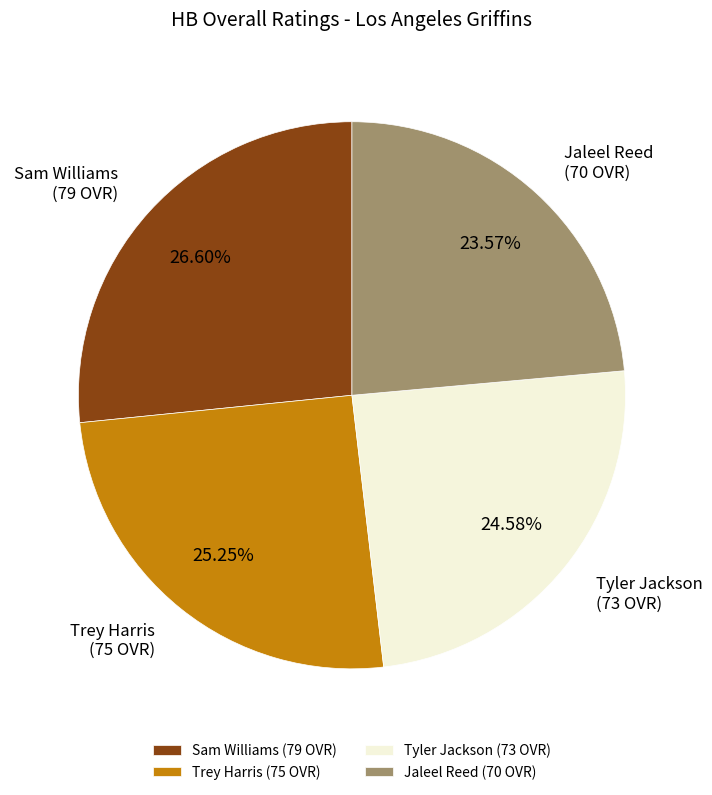

What percentage is the Sam Williams slice, to the nearest percent?

27%